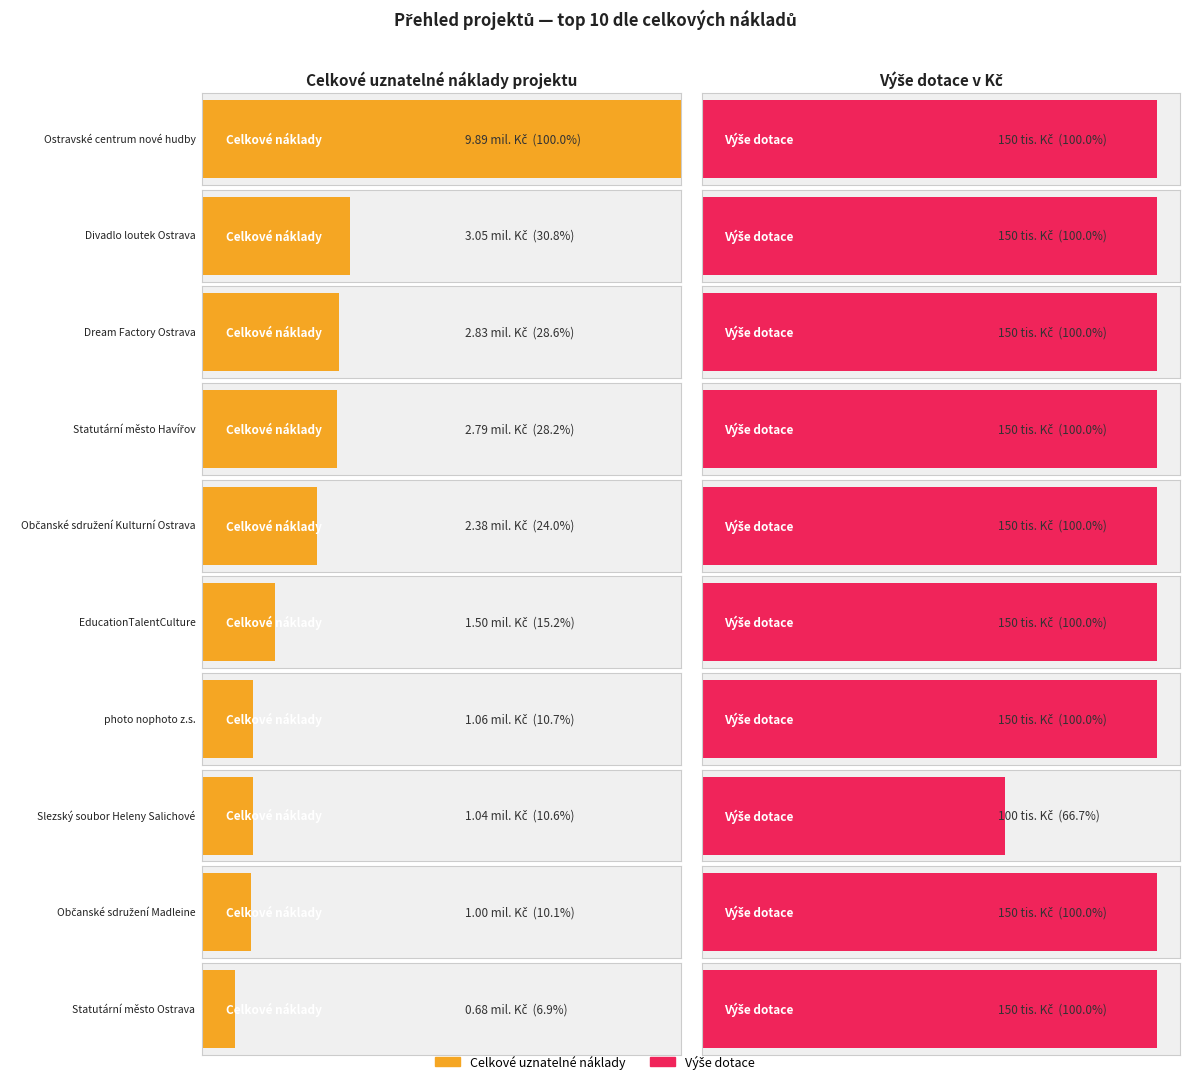

Does the chart contain any negative values?

No